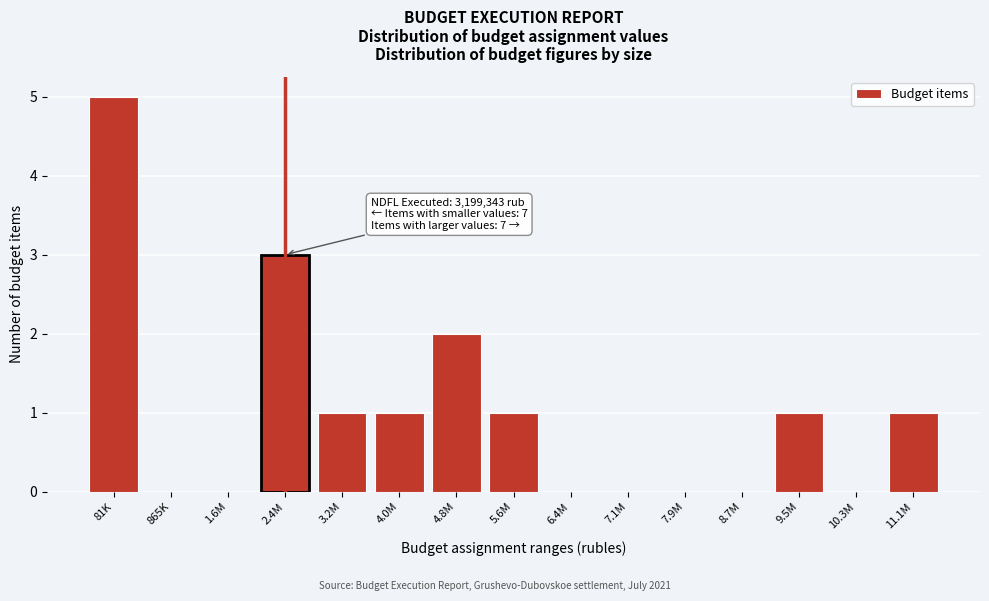

Reading left to right, list all the values displayed in this chart.

81K=5	865K=0	1.6M=0	2.4M=3	3.2M=1	4.0M=1	4.8M=2	5.6M=1	6.4M=0	7.1M=0	7.9M=0	8.7M=0	9.5M=1	10.3M=0	11.1M=1